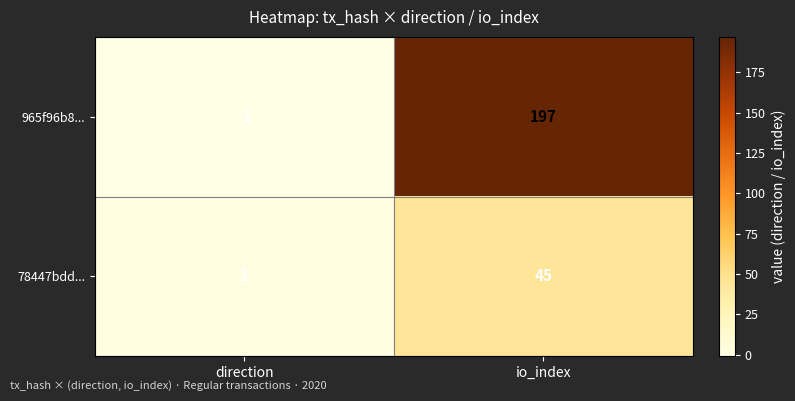

Between direction and io_index, which series saw the biggest shift?

965f96b8...